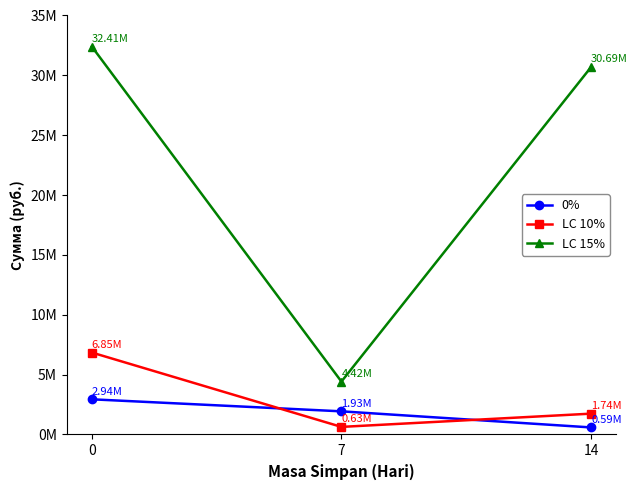

Reading left to right, transcribe all the data shown in this chart.

0%: 2939396.6	1934242.9	589256.5
LC 10%: 6846625.2	634062.9	1741116.9
LC 15%: 32407798.6	4420351.0	30689519.6